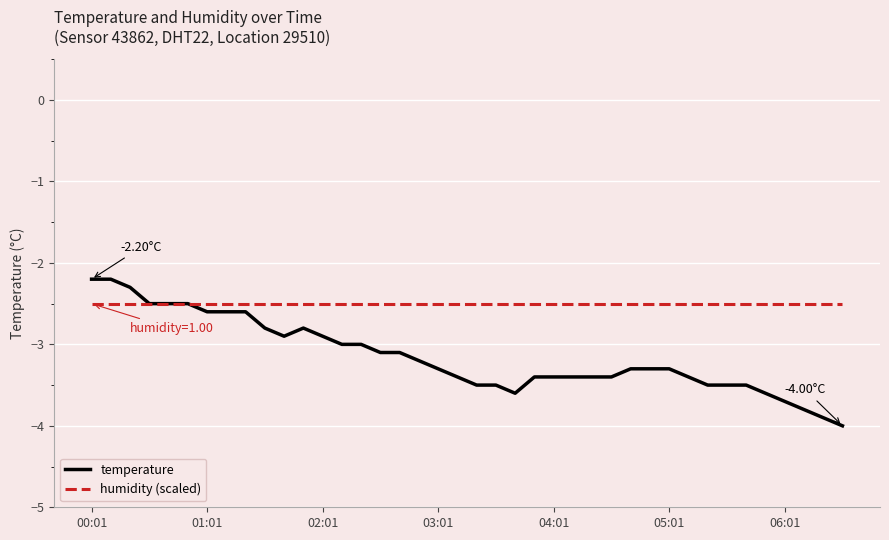

List the series in order of their overall mean, lowest first.

temperature, humidity (scaled)